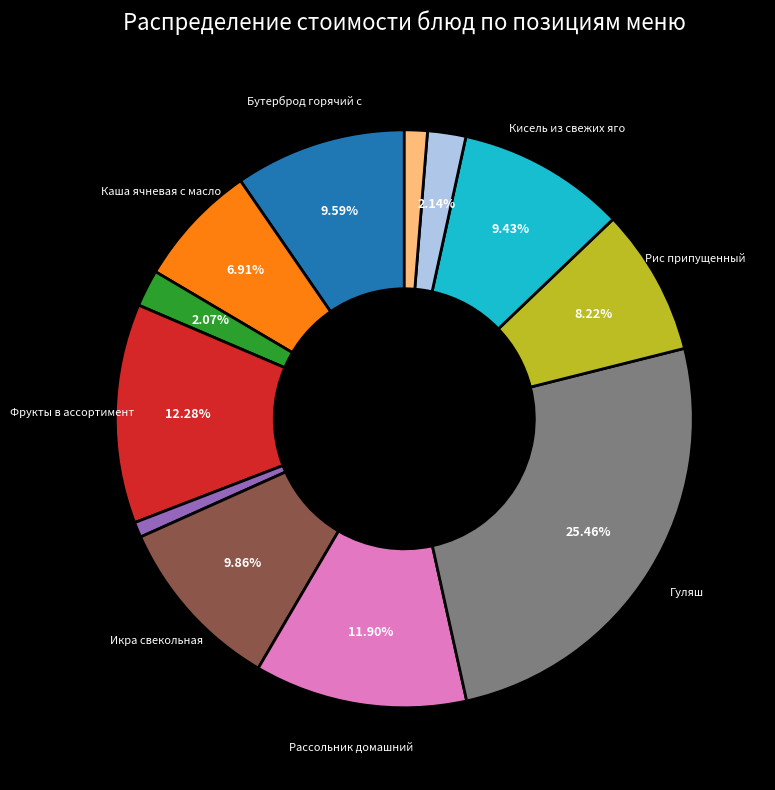

Is there a majority slice in this chart?

No